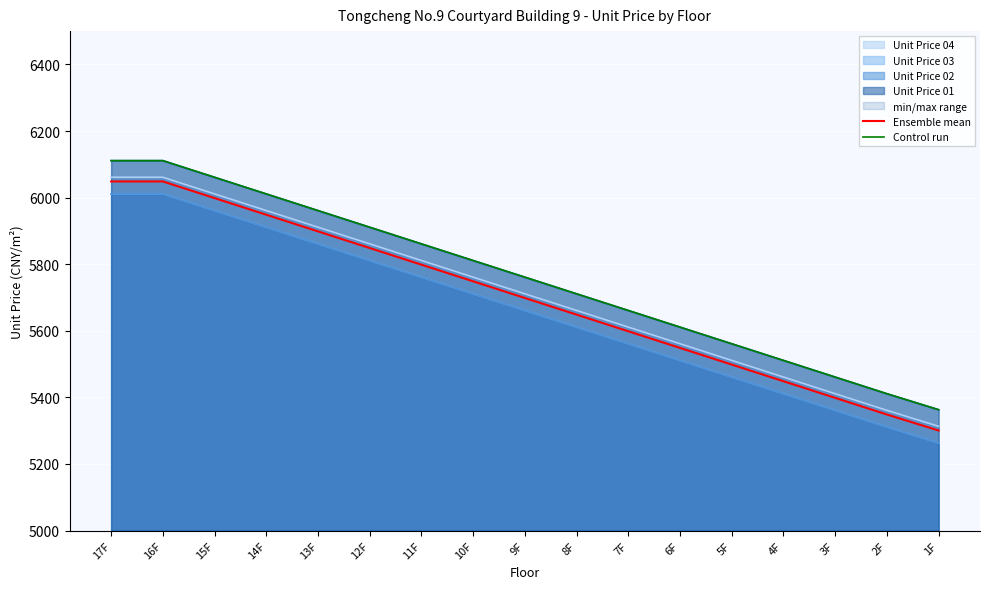

What is the sum of all Ensemble mean values?

96826.5